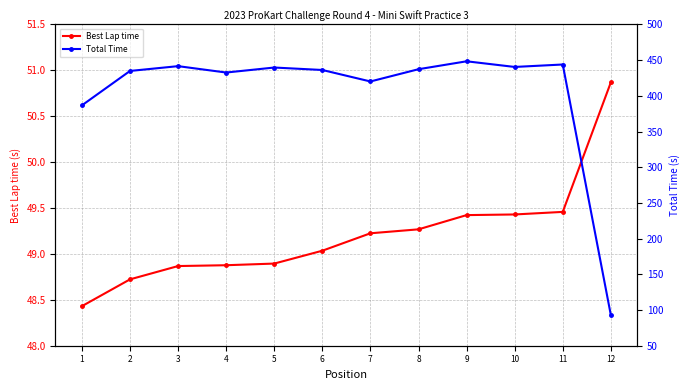

What is the spread (max minus min) of values at 1?

338.3